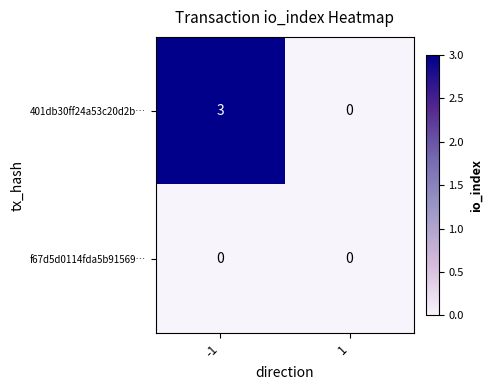

Which series has the largest total across all categories?

401db30ff24a53c20d2b…